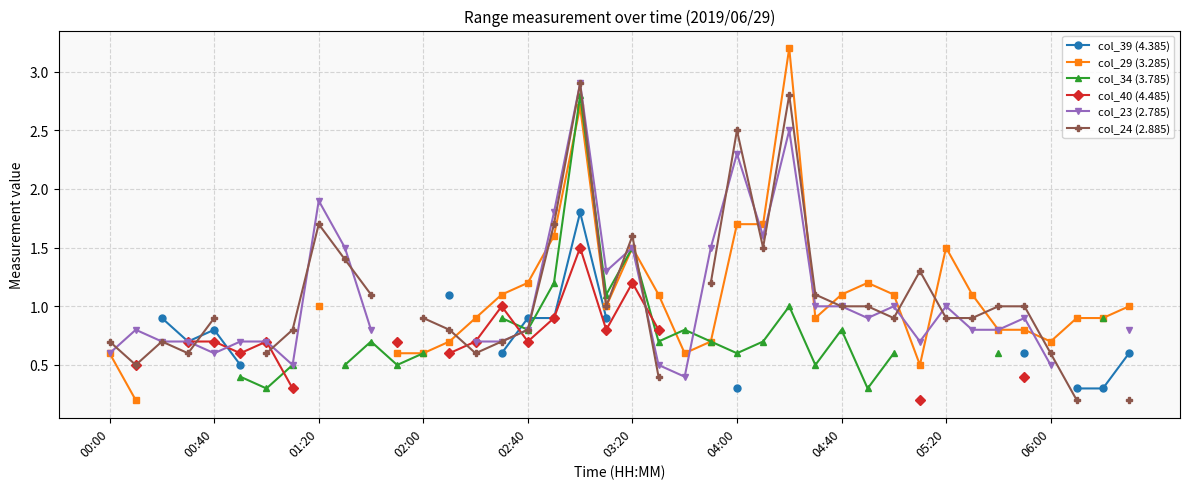

True or false: col_23 (2.785) has more than 1 interior local peaks.

True